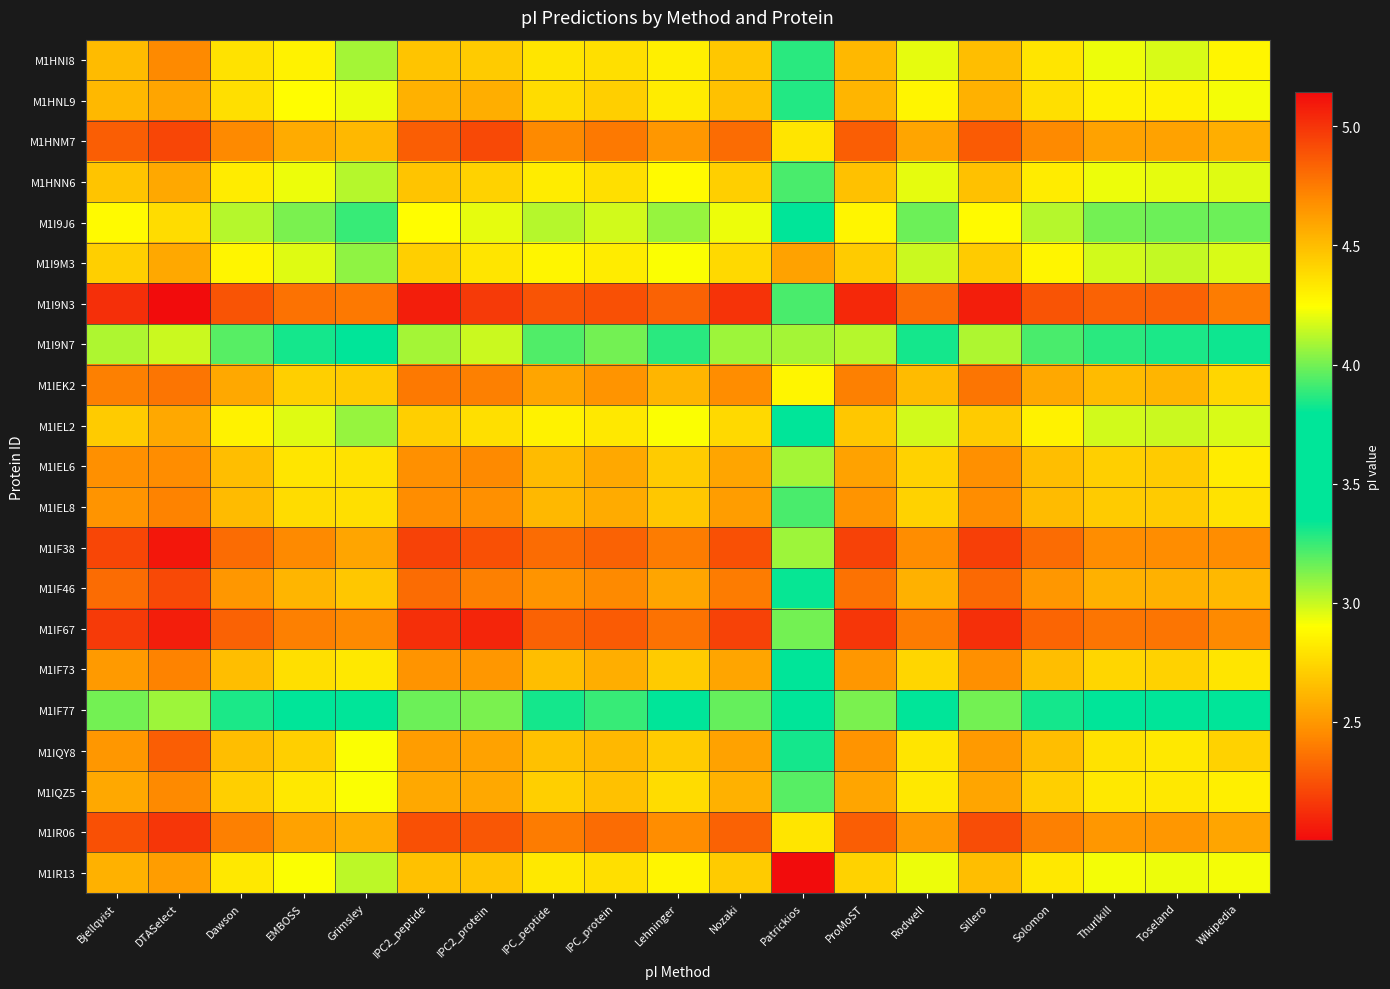

List the series in order of their peak value, lowest first.

M1IF77, M1I9N7, M1I9J6, M1HNN6, M1I9M3, M1IEL2, M1HNL9, M1IR13, M1HNI8, M1IEL6, M1IQZ5, M1IEL8, M1IF73, M1IEK2, M1IQY8, M1IF46, M1HNM7, M1IR06, M1IF67, M1IF38, M1I9N3